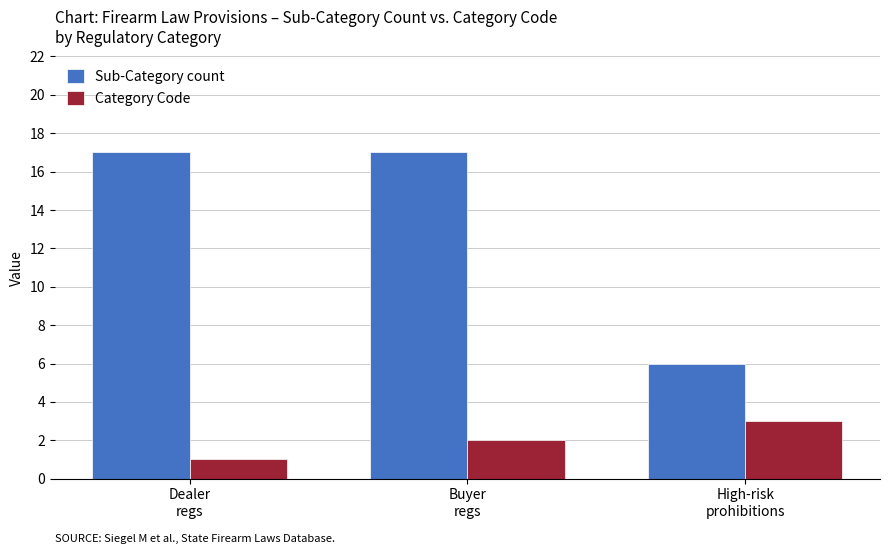

Reading left to right, list all the values displayed in this chart.

Sub-Category count: 17	17	6
Category Code: 1	2	3